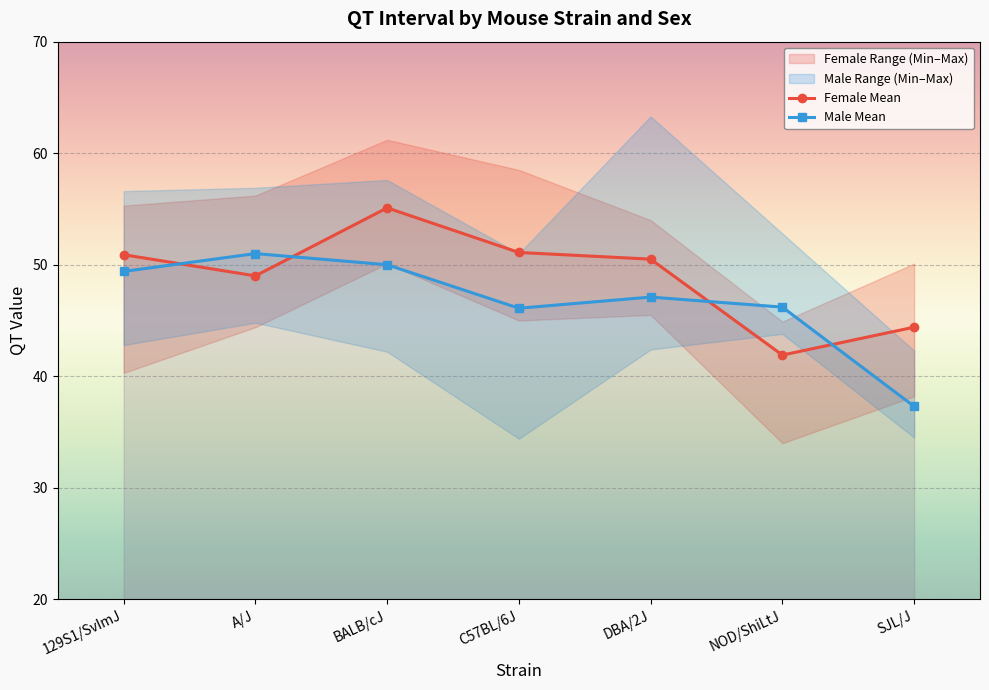

Where is Female Mean nearest to the value 48?

A/J